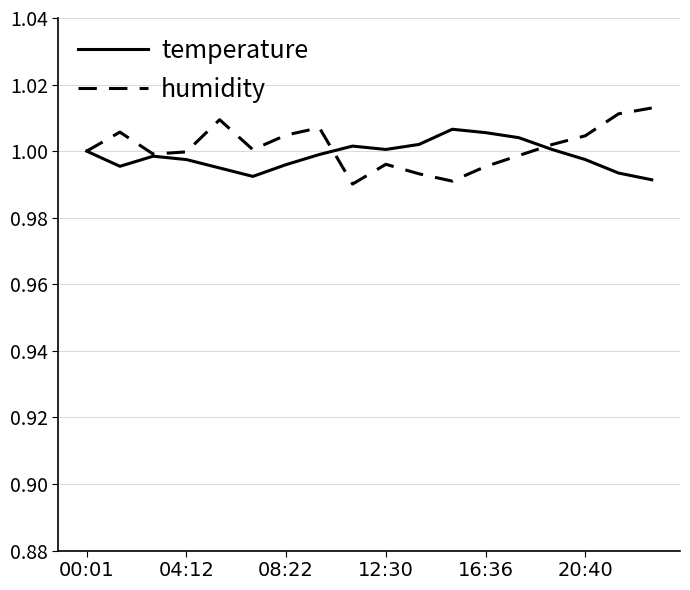

True or false: humidity has more than 2 points higher than both neighbors.

True